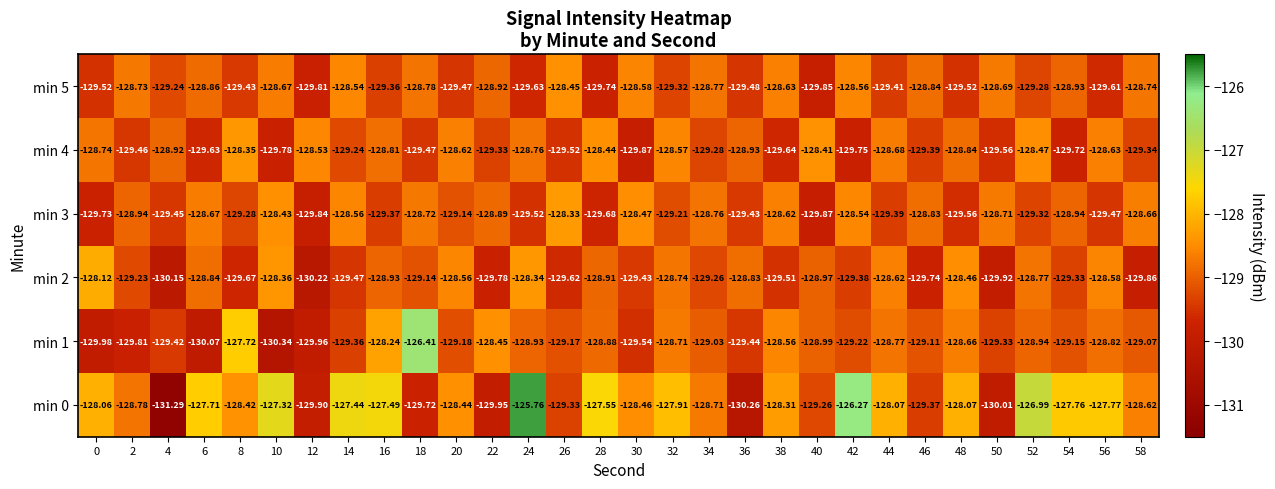

At which category does the chart reach its minimum across all series?

4